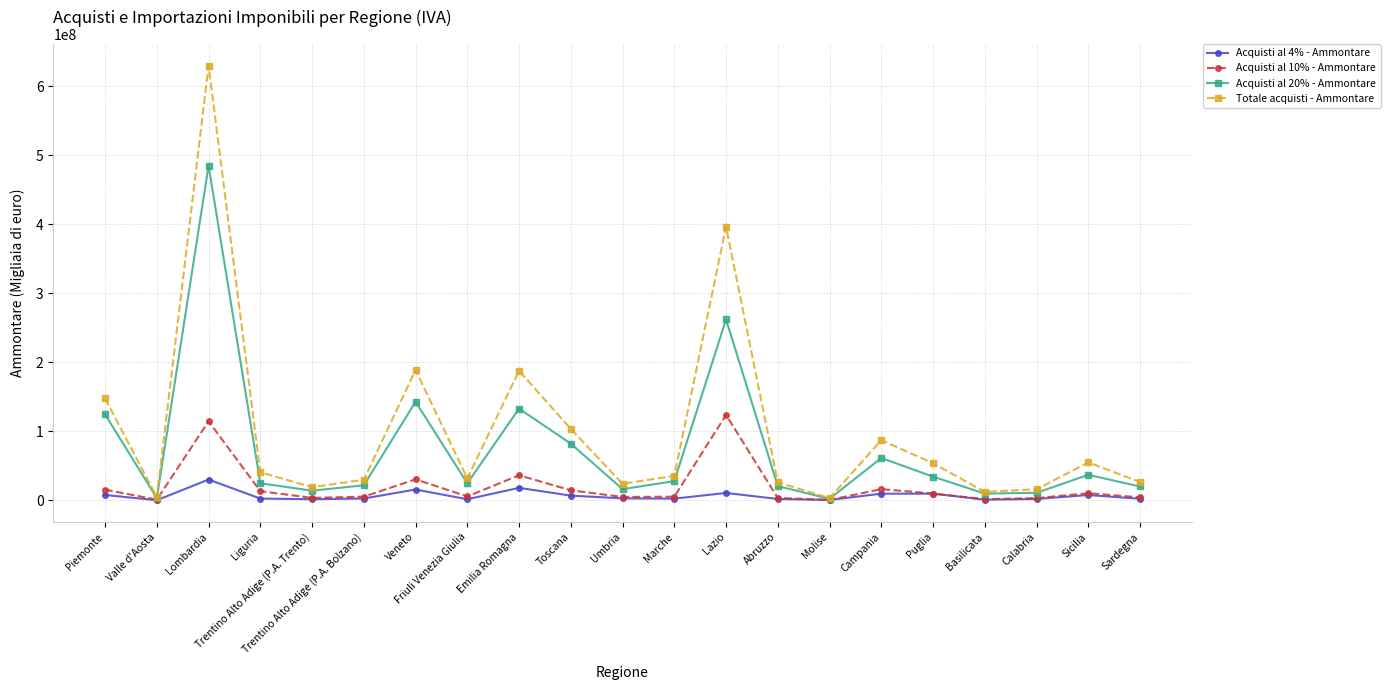

Rank the series by their maximum value, from highest to lowest.

Totale acquisti - Ammontare, Acquisti al 20% - Ammontare, Acquisti al 10% - Ammontare, Acquisti al 4% - Ammontare